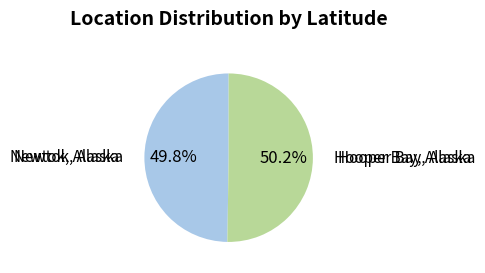

Is there any slice that represents more than half of the pie?

Yes